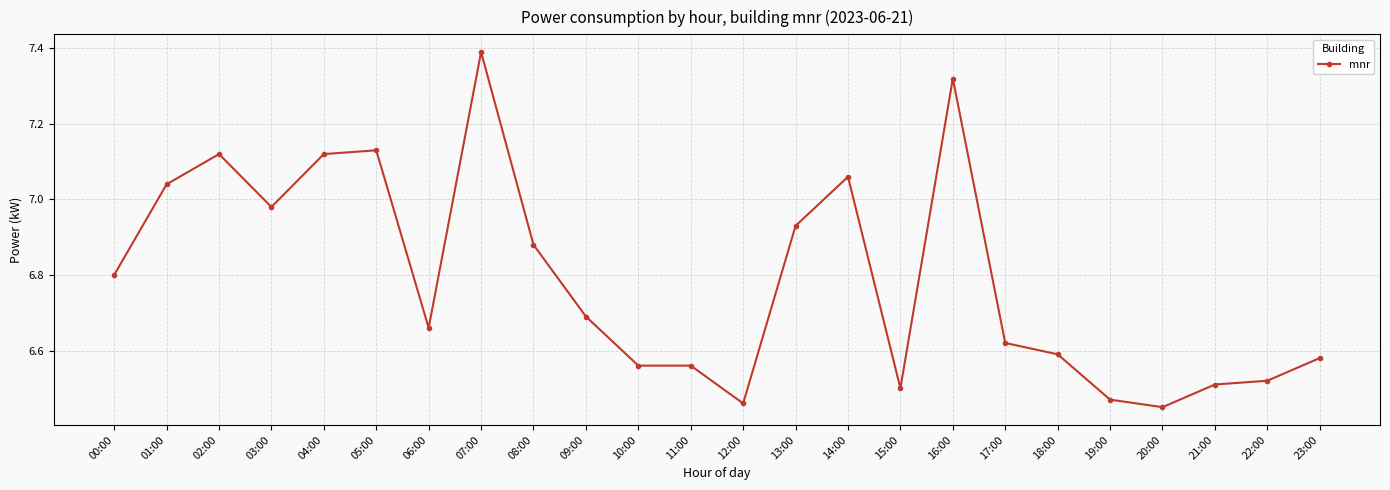

Is it true that the value at 02:00 is 2.7?

False